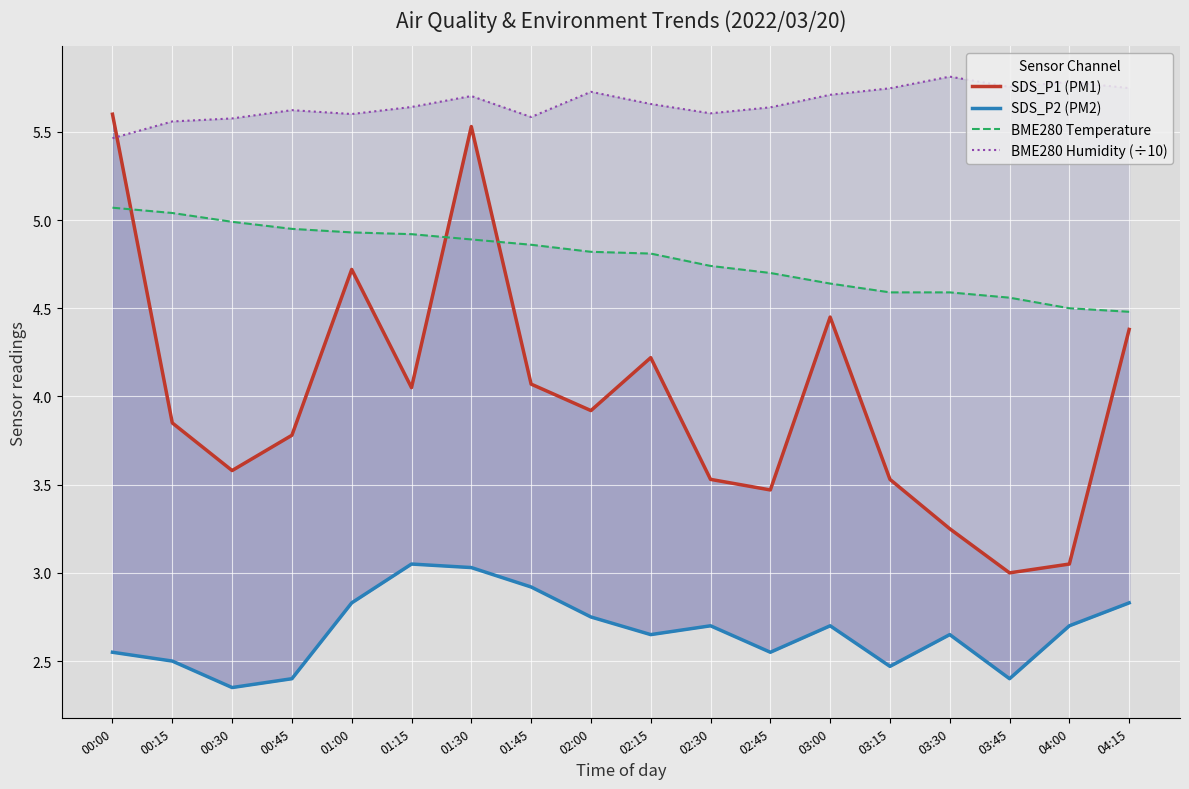

What is the label of the 18th point from the left?

04:15